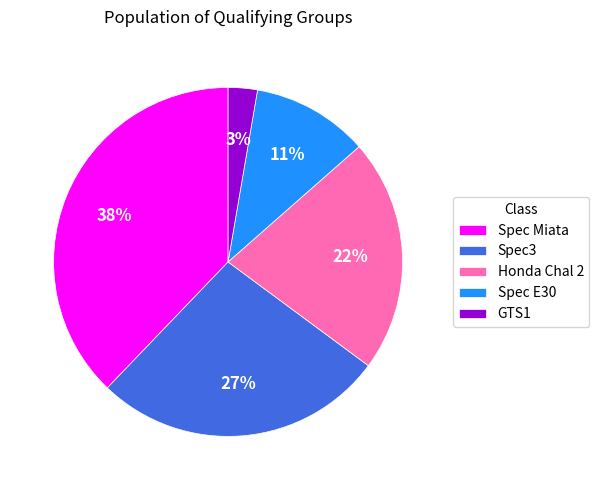

Is there a majority slice in this chart?

No